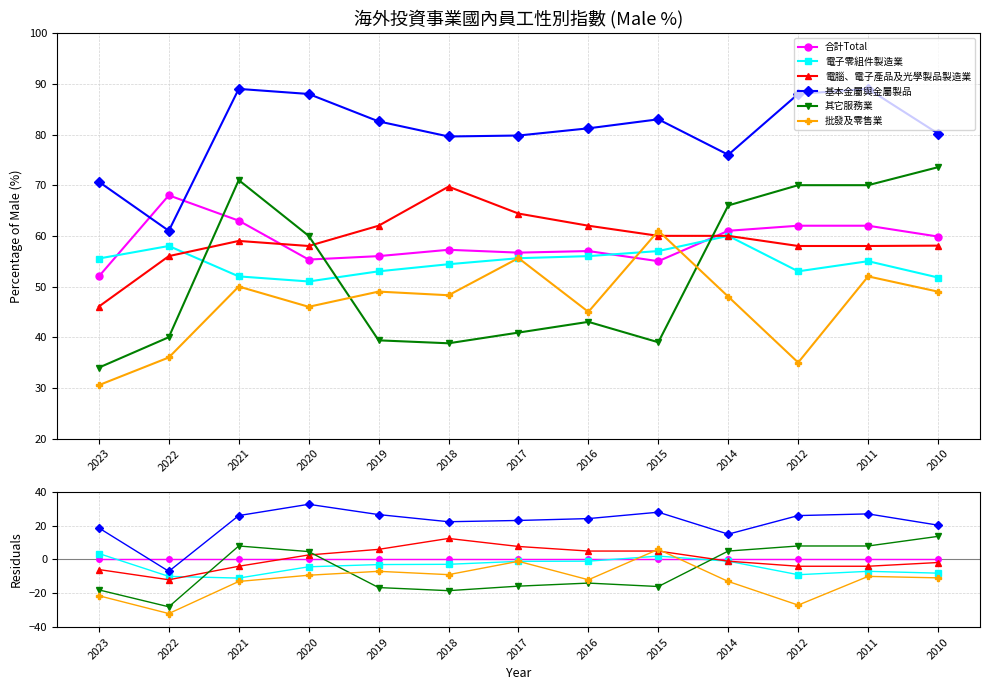

In 電腦、電子產品及光學製品製造業, how many points are higher than both neighbors (excluding endpoints)?

1